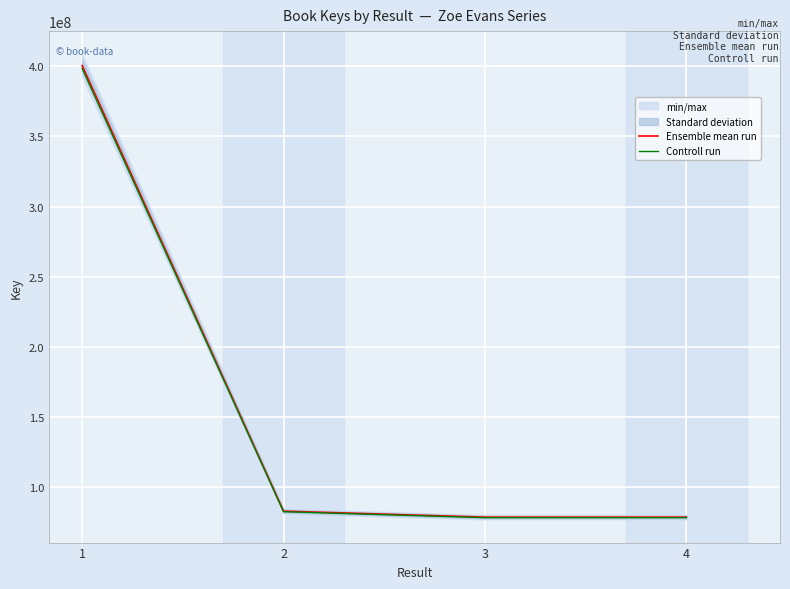

How many data points in Controll run are above 82319123?

2